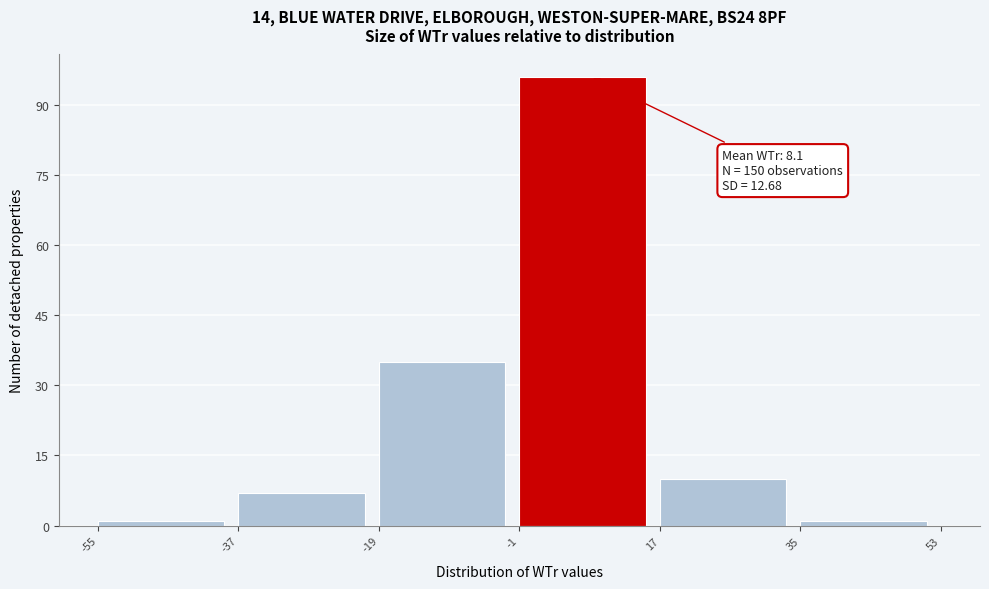

Over which range of the x-axis is the bar tallest?

-1 to 17